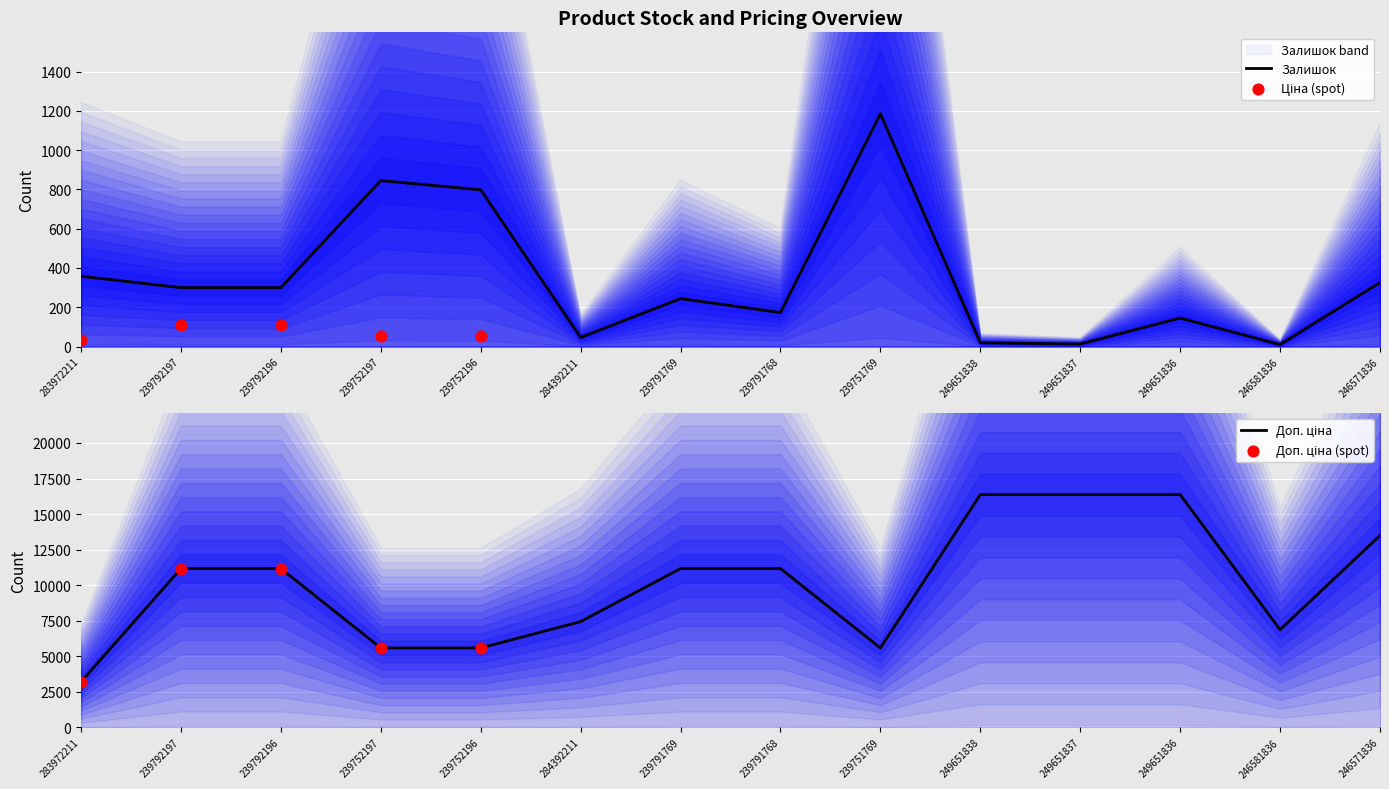

At which category is the sum across all series the highest?

249651836